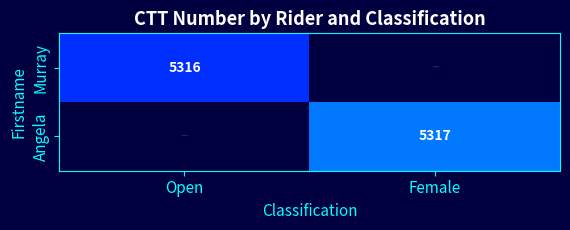

What is the spread (max minus min) of values at Female?

5317